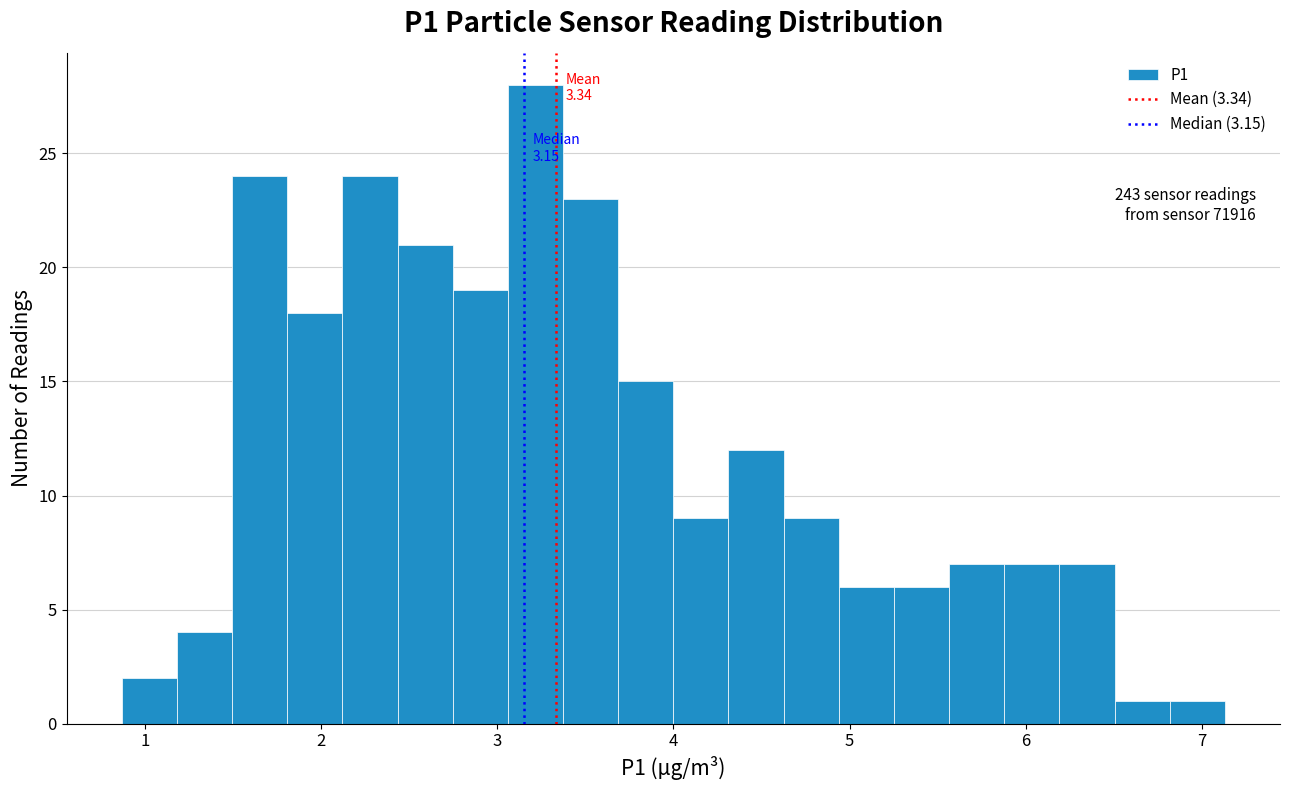

Read against the x-axis, roughly where is the centre of the tallest bar?

3.2